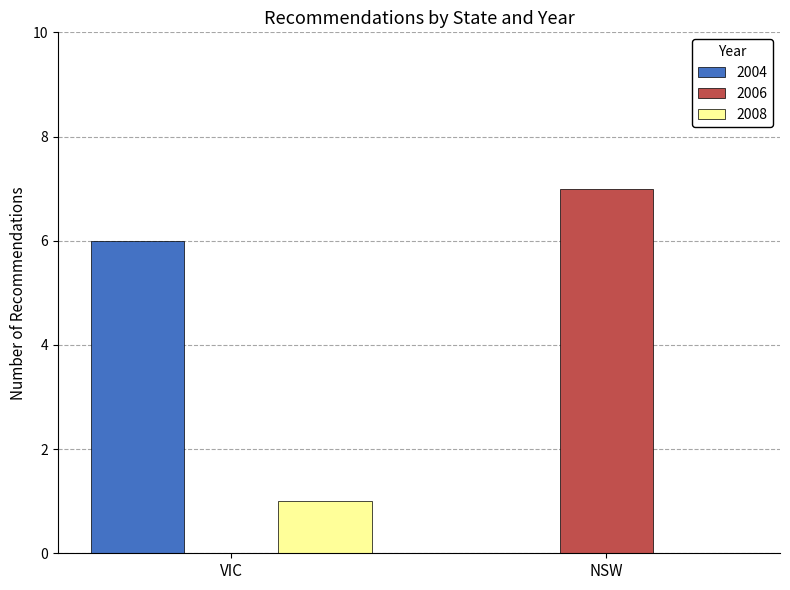

Is the value of 2008 at NSW greater than the value of 2006 at NSW?

No